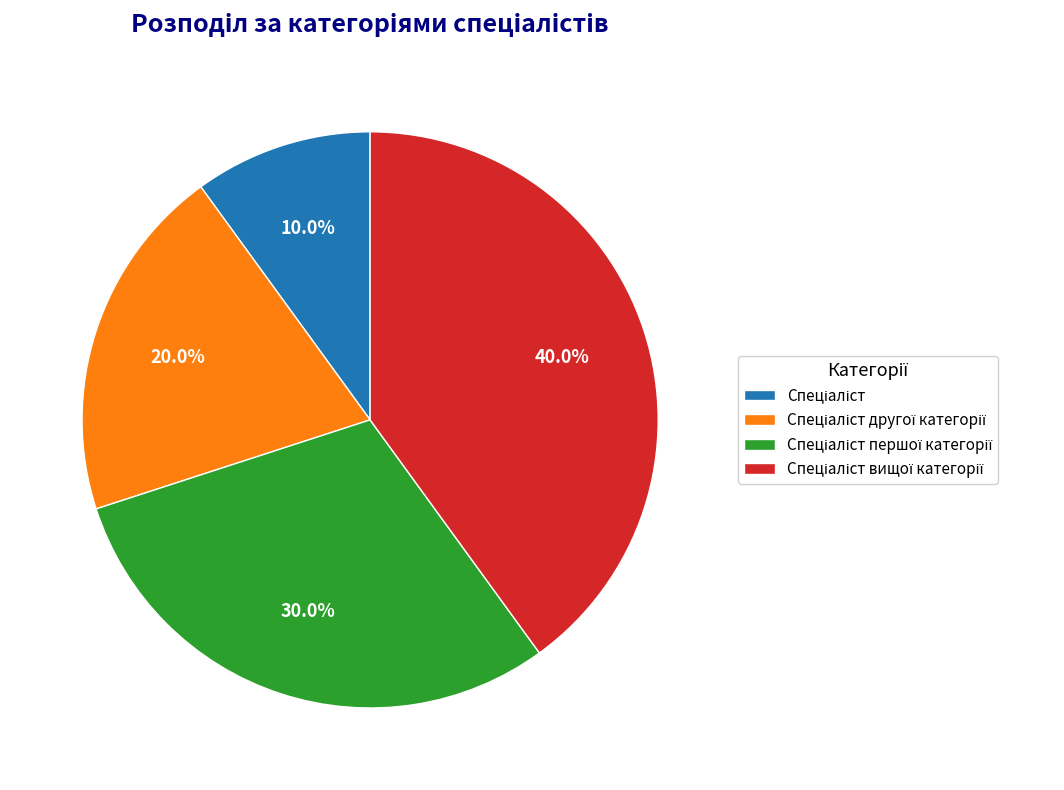

To the nearest percent, what is the difference between the Спеціаліст вищої категорії and Спеціаліст другої категорії slice percentages?

20%